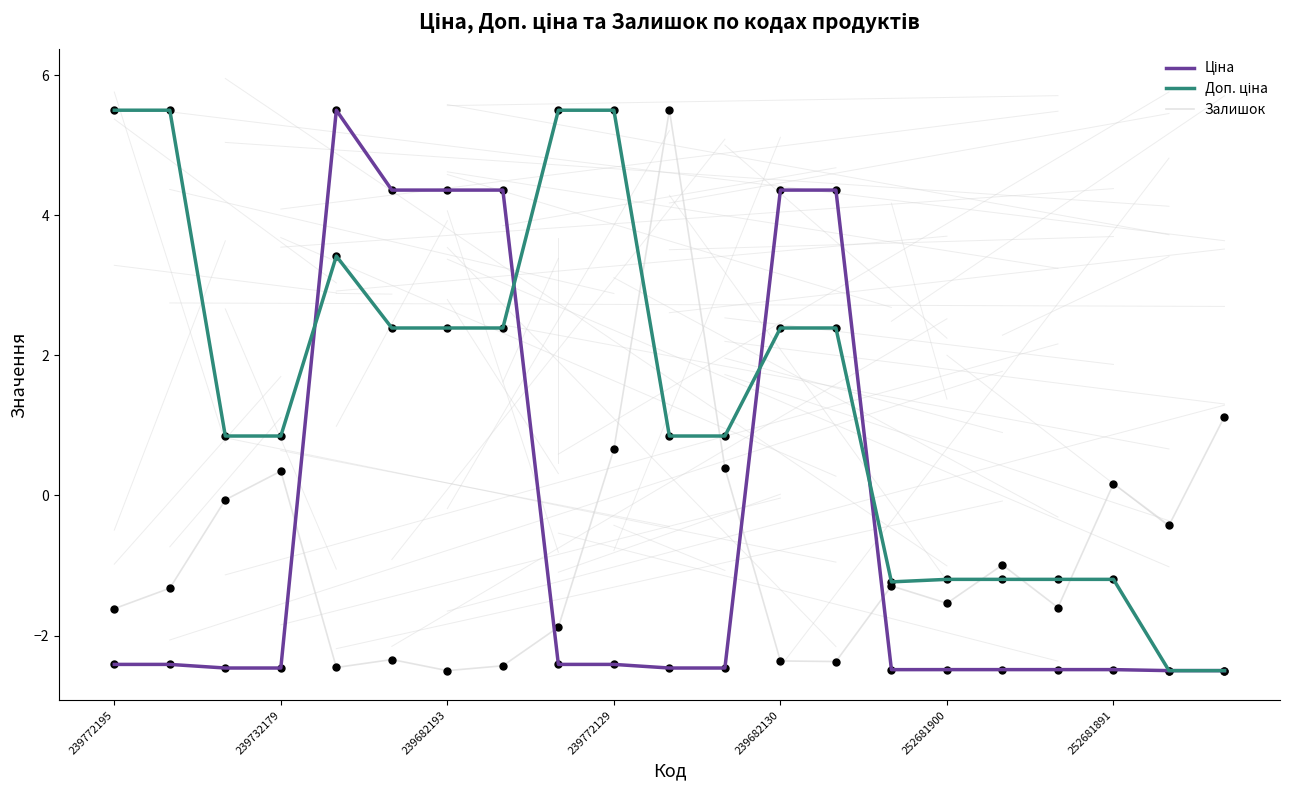

What is the lowest value of the Залишок series?

-2.5